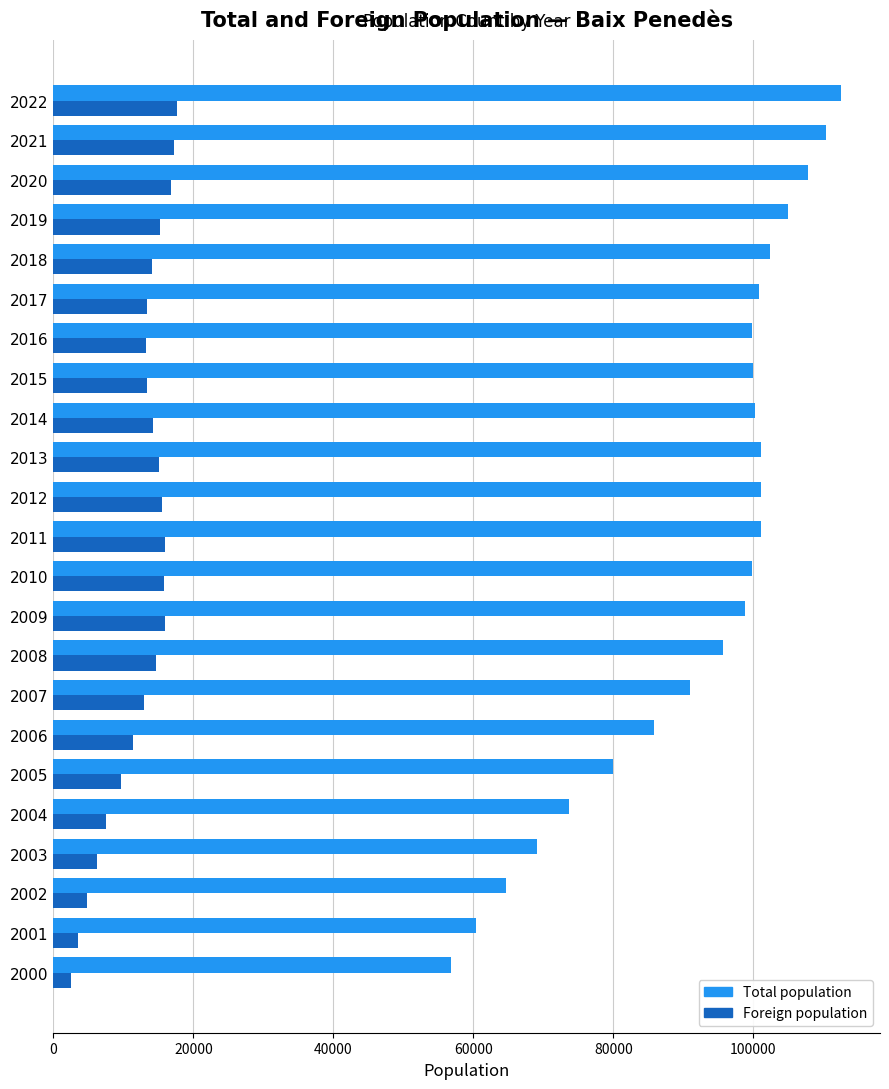

What is the maximum value for Total population?

112460